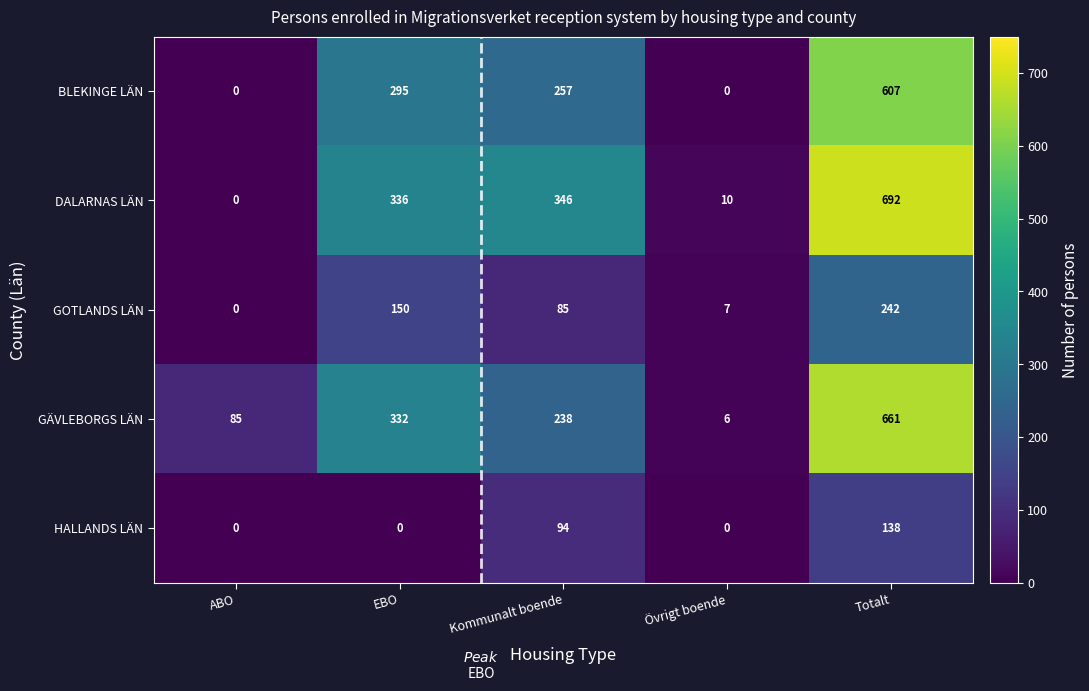

At which label does DALARNAS LÄN reach its peak?

Totalt